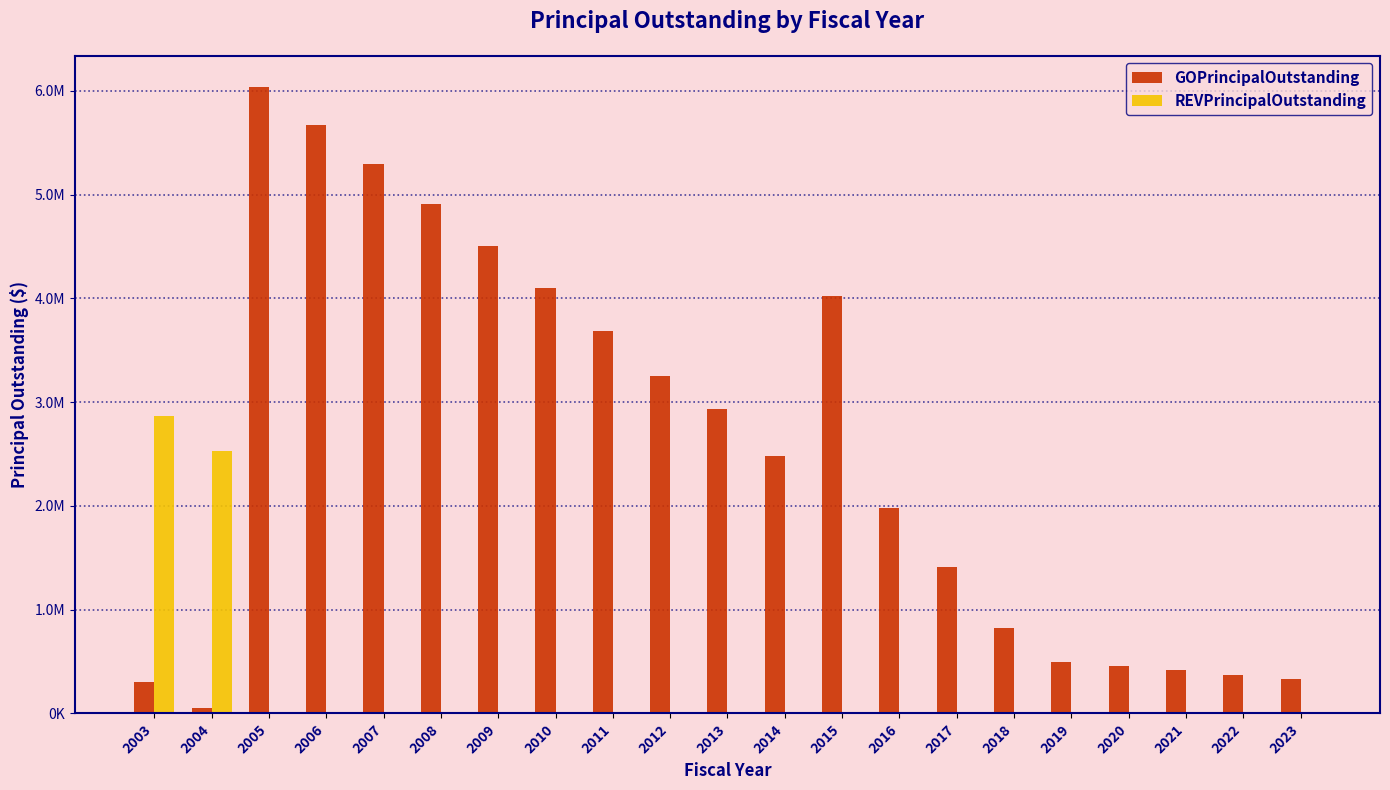

Reading left to right, extract all data points from this chart.

GOPrincipalOutstanding: 2003=307000.0	2004=55000.0	2005=6036052.5	2006=5671052.5	2007=5296052.5	2008=4906052.5	2009=4506052.5	2010=4101052.5	2011=3686052.5	2012=3251052.5	2013=2930000.0	2014=2485000.0	2015=4025000.0	2016=1980239.0	2017=1413373.2	2018=824334.3	2019=500000.0	2020=458333.3	2021=416666.7	2022=375000.0	2023=333333.4
REVPrincipalOutstanding: 2003=2870000.0	2004=2531000.0	2005=0.0	2006=0.0	2007=0.0	2008=0.0	2009=0.0	2010=0.0	2011=0.0	2012=0.0	2013=0.0	2014=0.0	2015=0.0	2016=0.0	2017=0.0	2018=0.0	2019=0.0	2020=0.0	2021=0.0	2022=0.0	2023=0.0